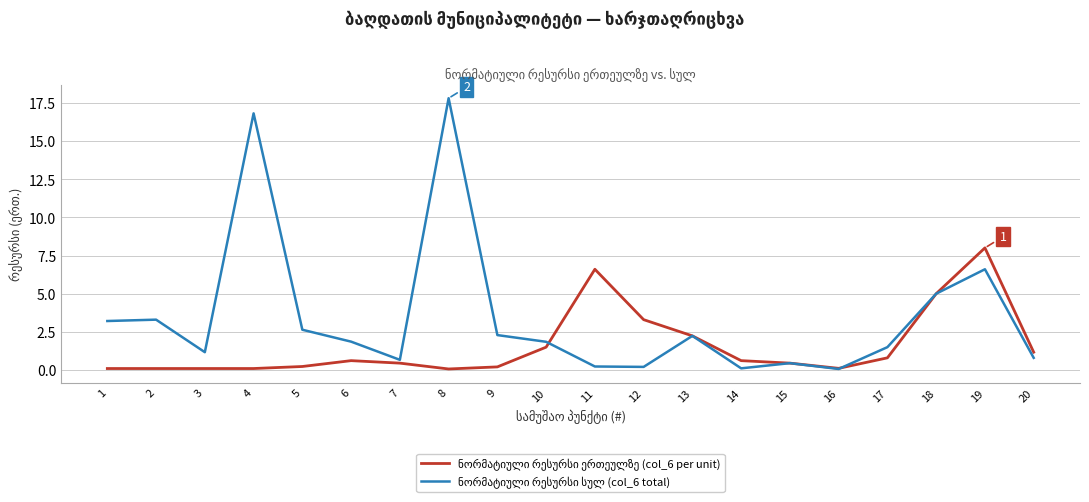

Which label corresponds to the largest value in the chart?

8